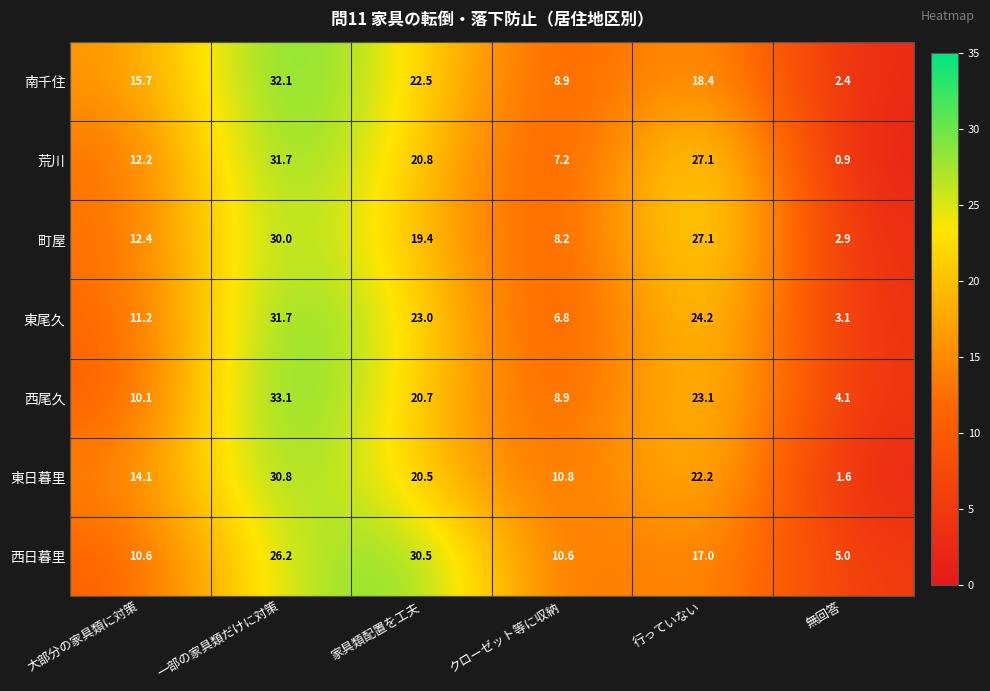

List the labels in order of 南千住 value, largest first.

一部の家具類だけに対策, 家具類配置を工夫, 行っていない, 大部分の家具類に対策, クローゼット等に収納, 無回答